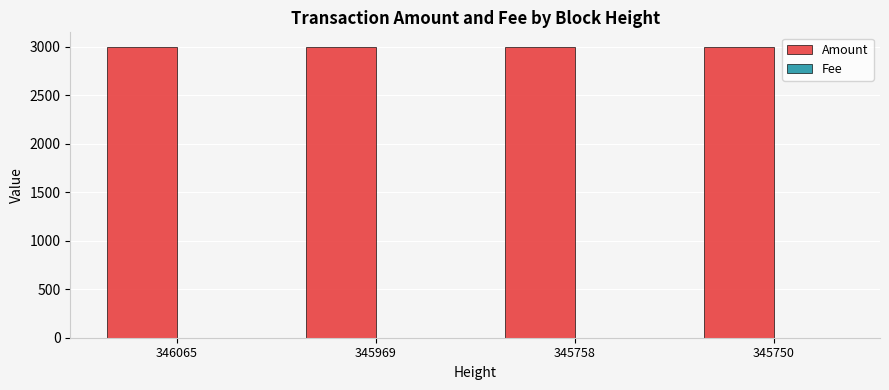

What is the sum of all Amount values?

11998